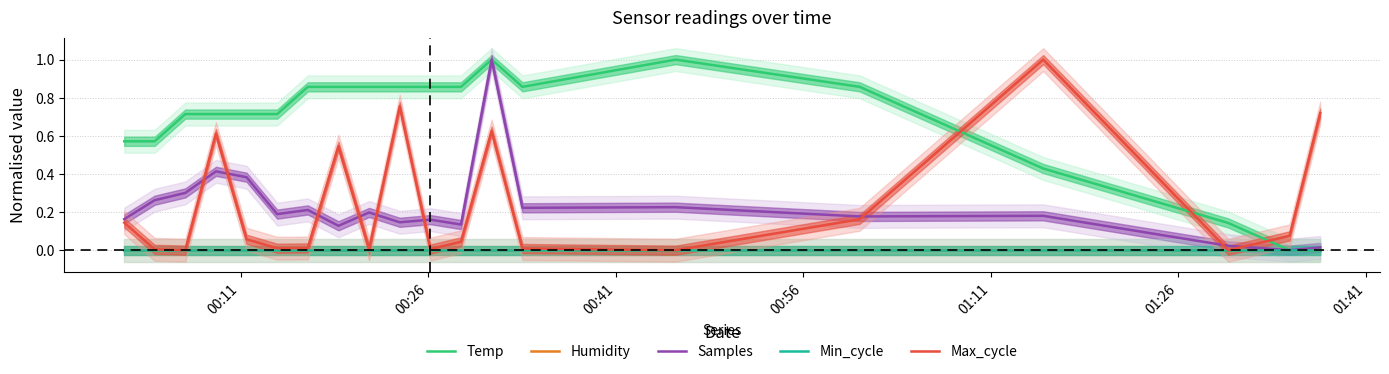

Count the number of data series in this chart.

5